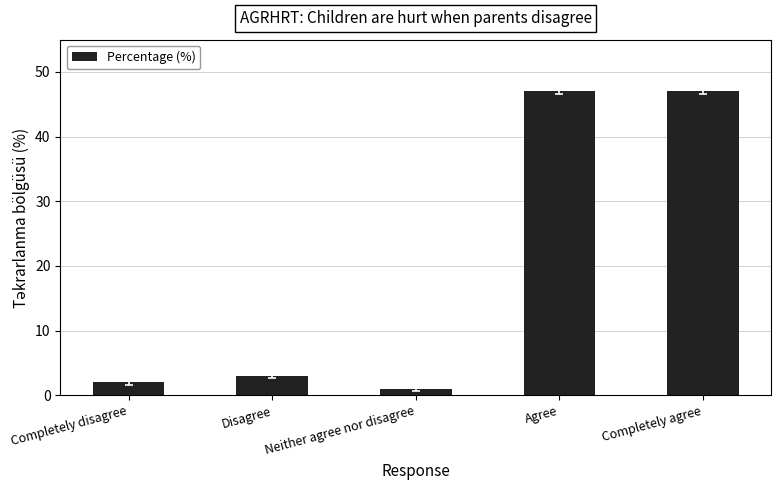

What is the greatest value displayed?

47